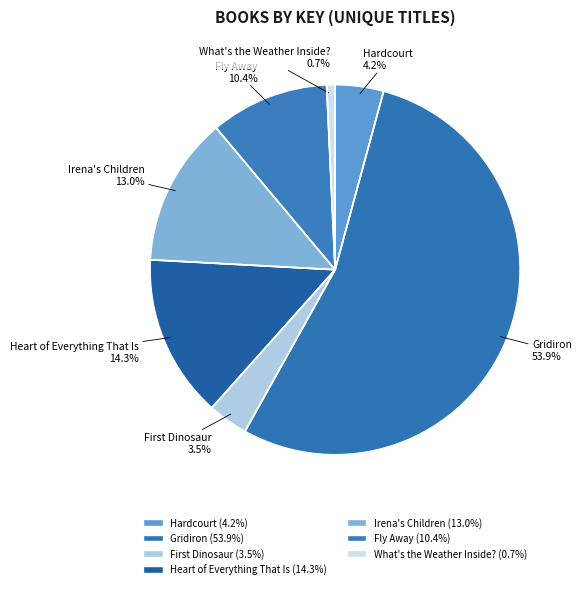

How many segments does this pie chart have?

7